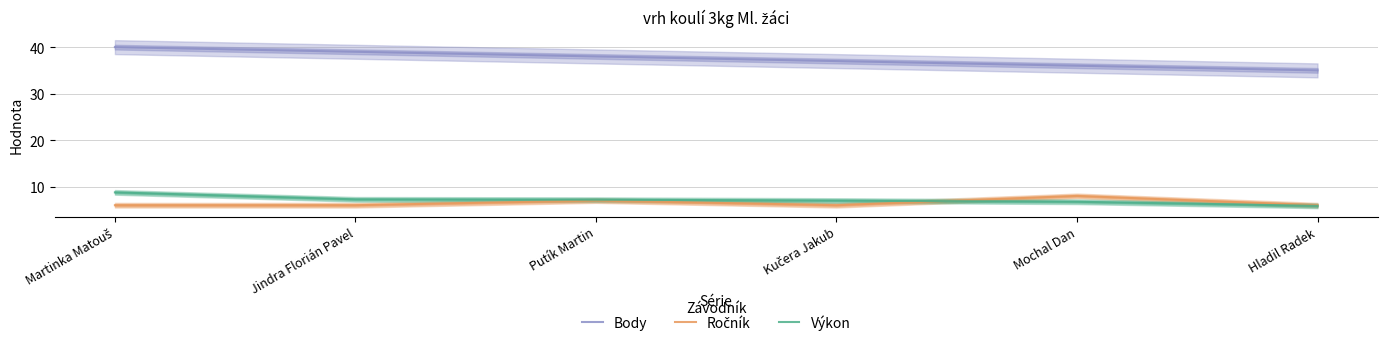

What is the label of the 6th point from the right?

Martinka Matouš